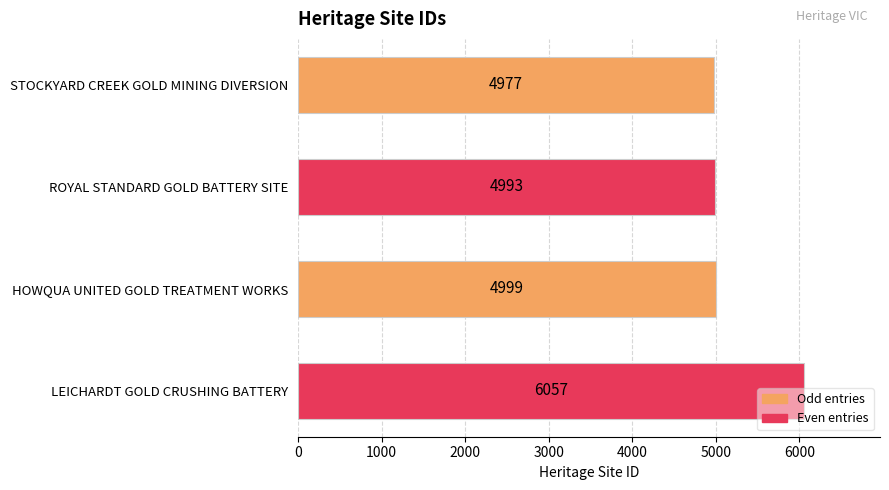

At which label is the value closest to 5517?

HOWQUA UNITED GOLD TREATMENT WORKS